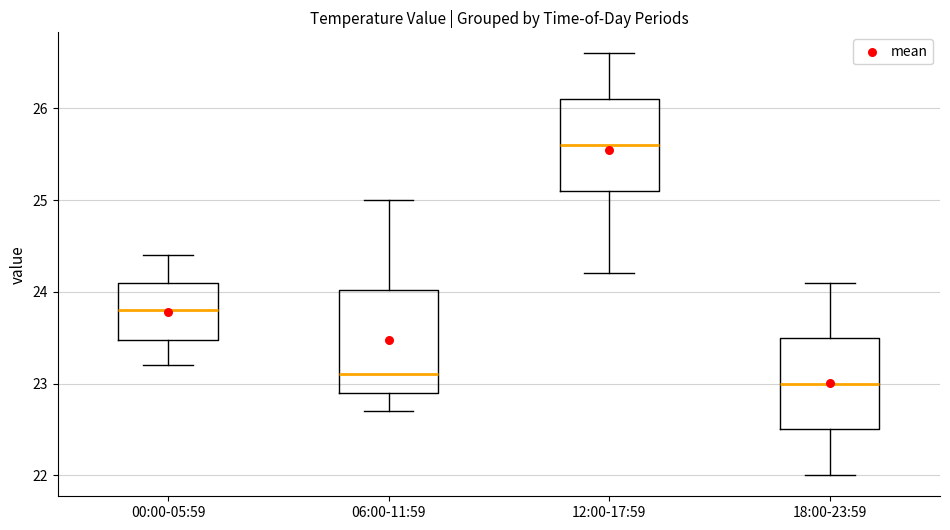

Which box's median line is the lowest?

18:00-23:59